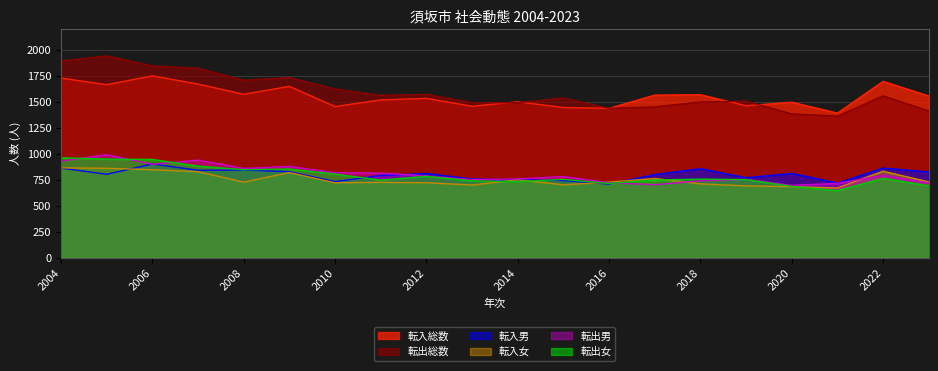

At which label is 転出総数 closest to 1651?

2010